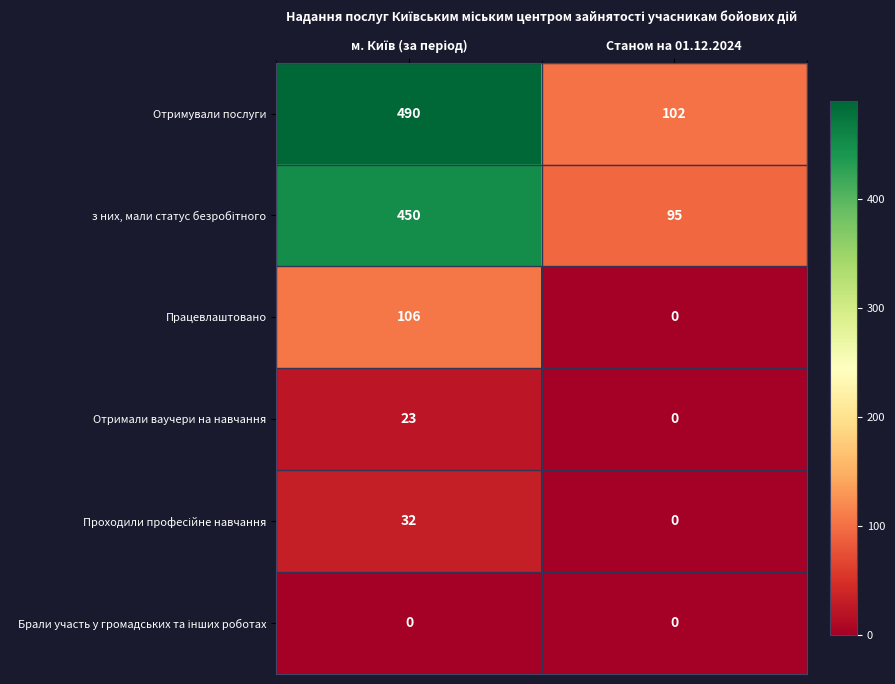

What is the maximum value for Отримали ваучери на навчання?

23